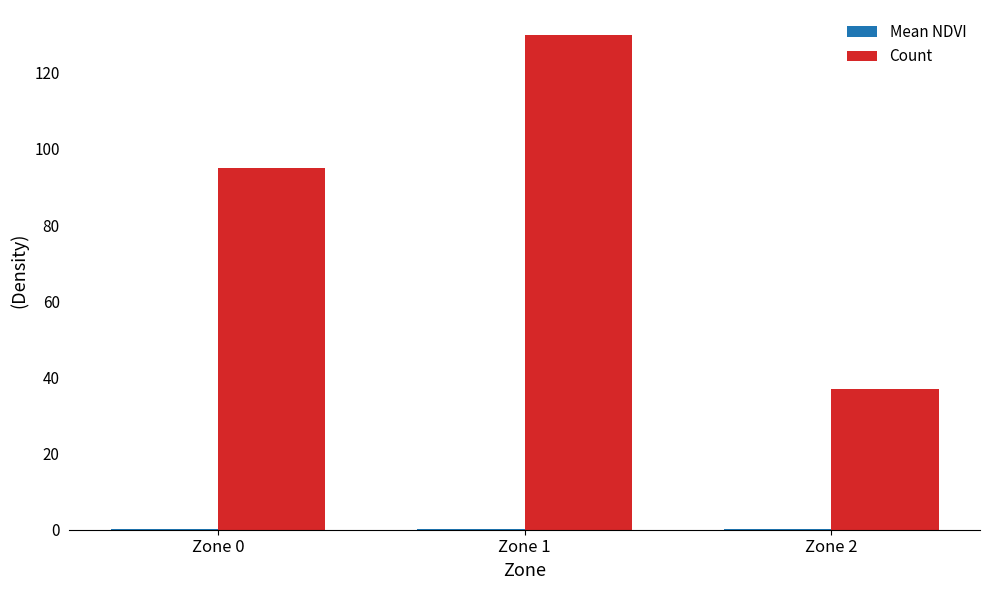

At which category is the sum across all series the highest?

Zone 1